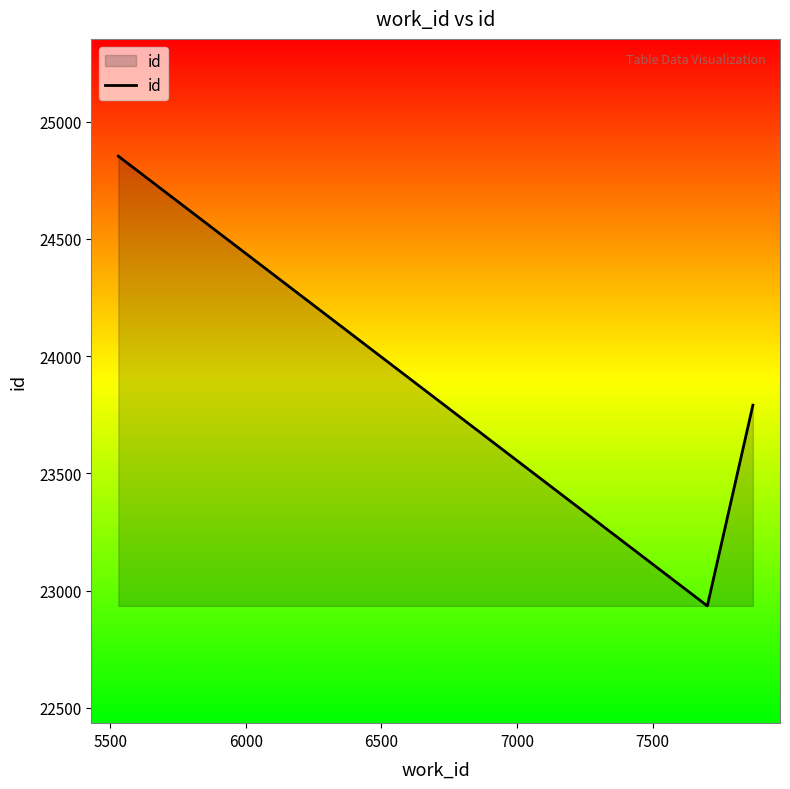

What is the sum of all values?

71579